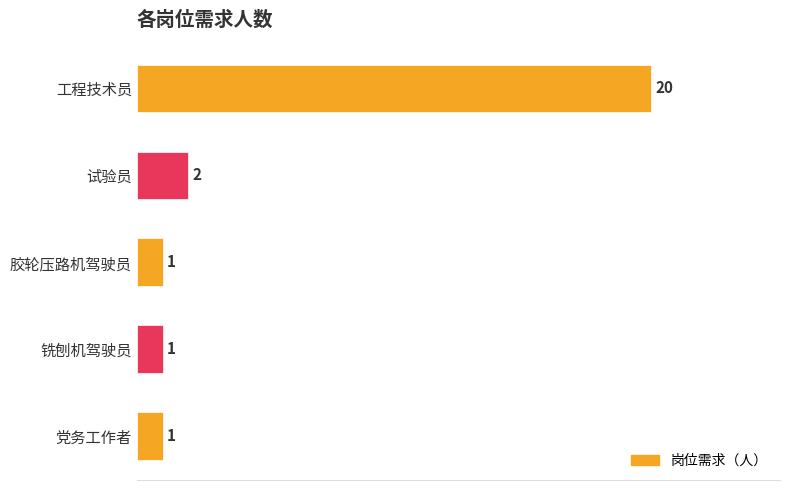

What is the change in value from 工程技术员 to 试验员?

-18